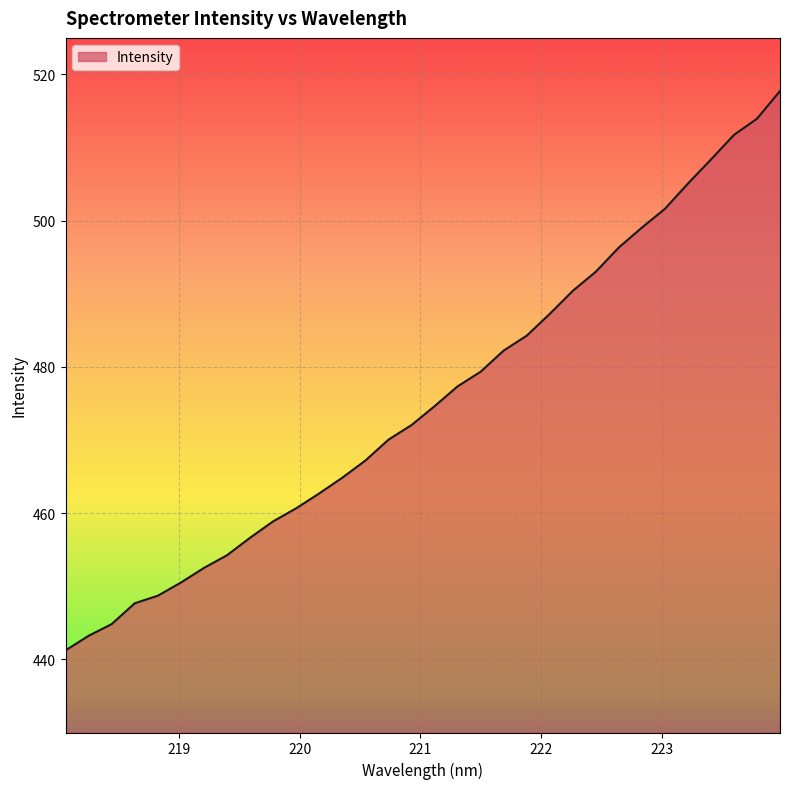

What is the greatest value displayed?

517.7